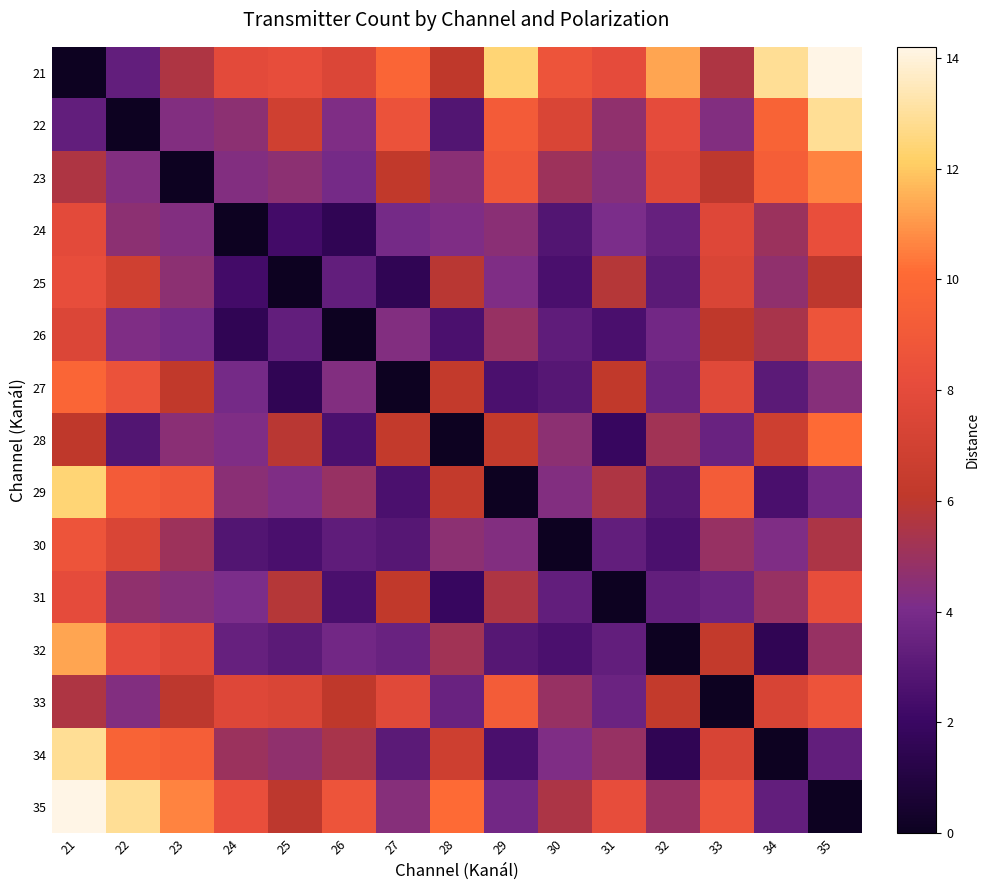

How many categories are shown in the chart?

15